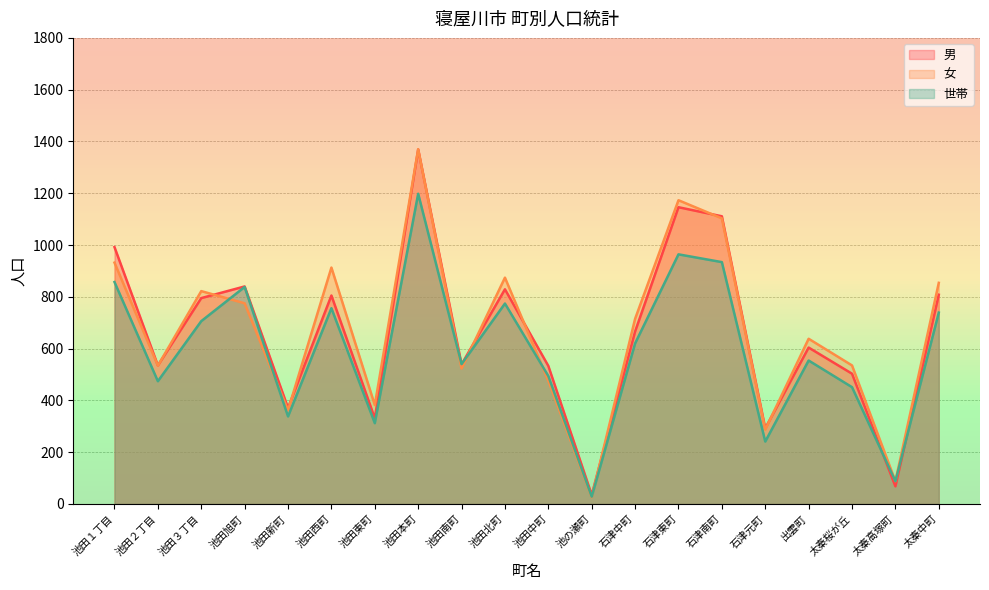

What is the label of the 10th point from the right?

池田中町